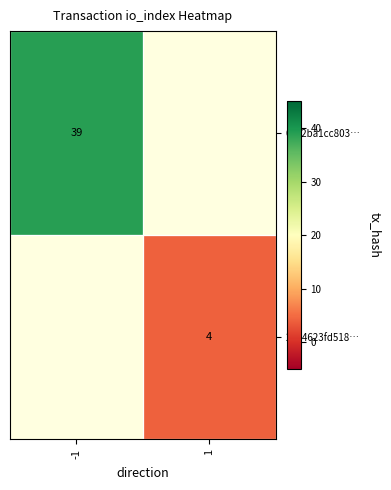

Is it true that 0592ba1cc803… equals 19 at -1?

False